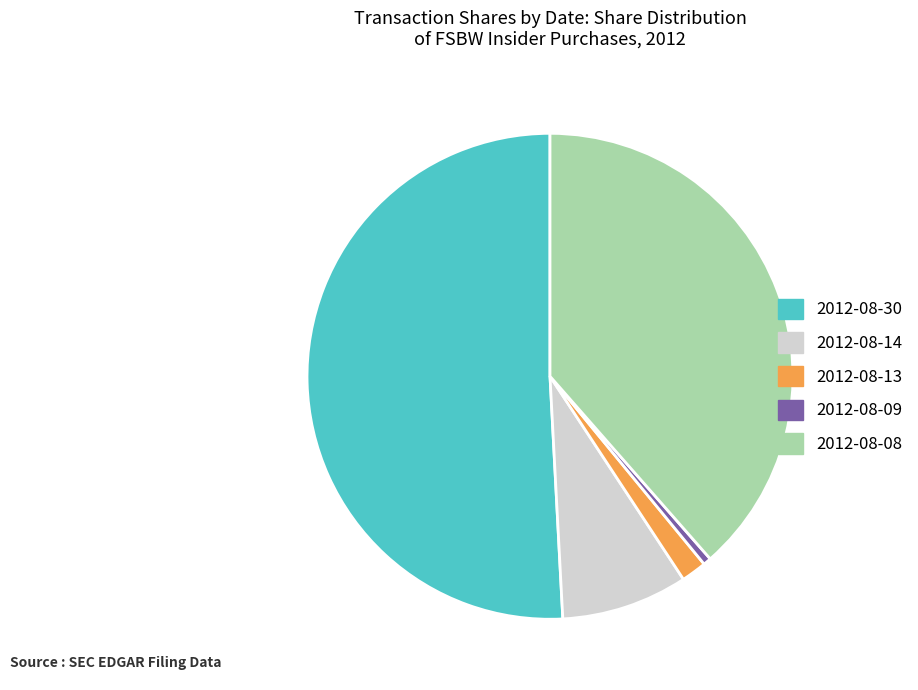

Rank the categories by value from lowest to highest.

2012-08-09, 2012-08-13, 2012-08-14, 2012-08-08, 2012-08-30